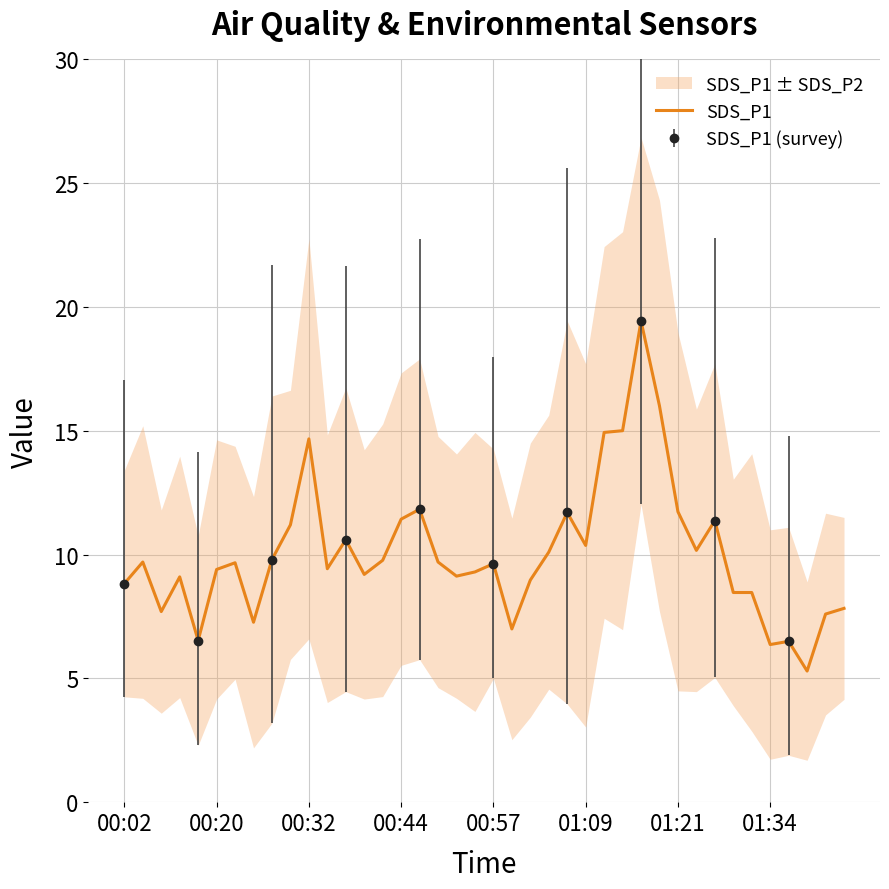

What is the difference between the maximum and minimum values?

14.1